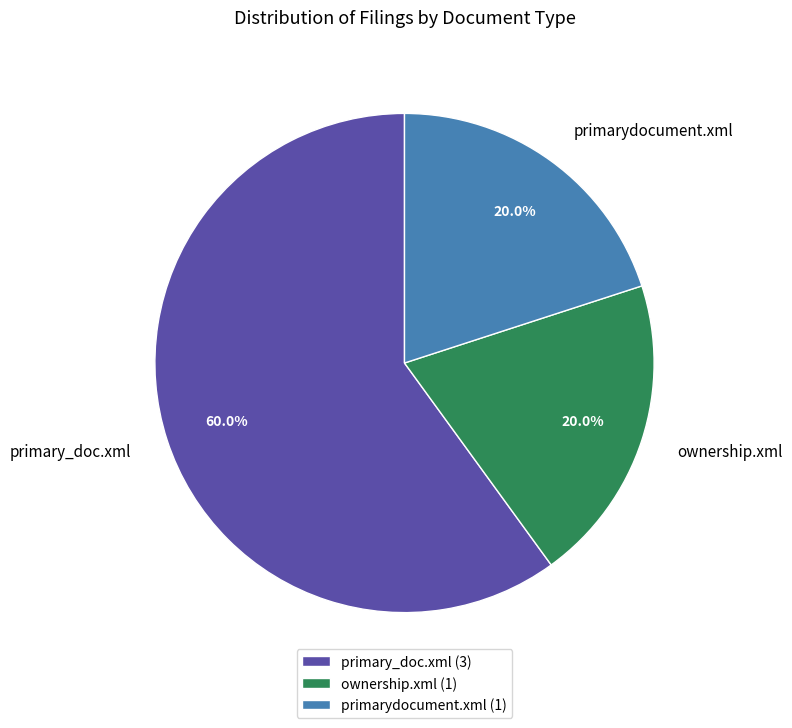

Is the sum of primarydocument.xml and primary_doc.xml greater than half?

Yes